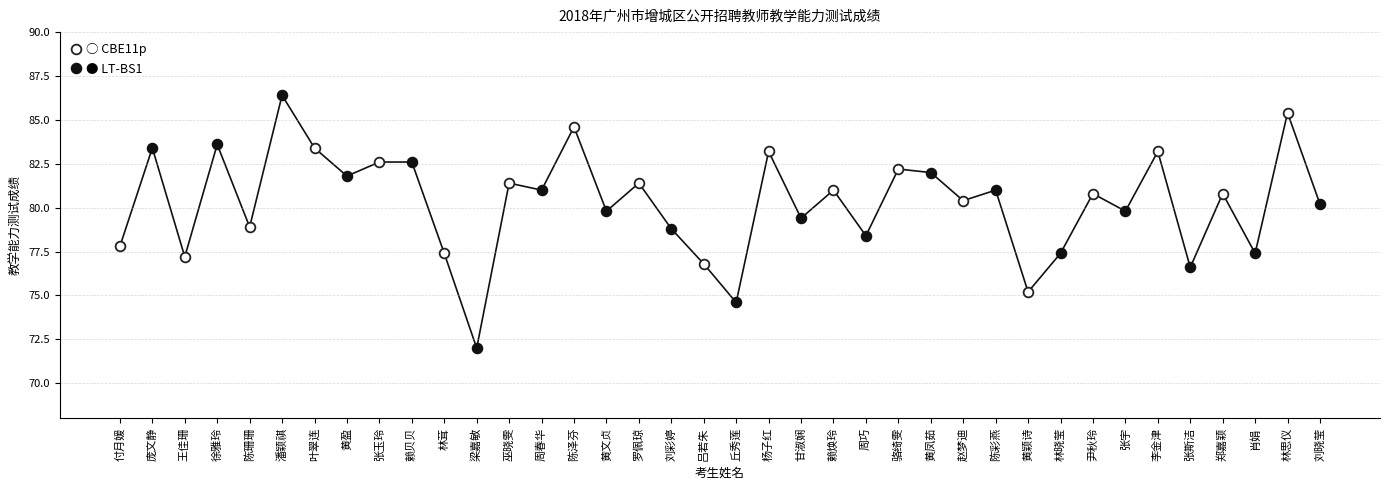

At how many categories does at least one series exceed 85?

2